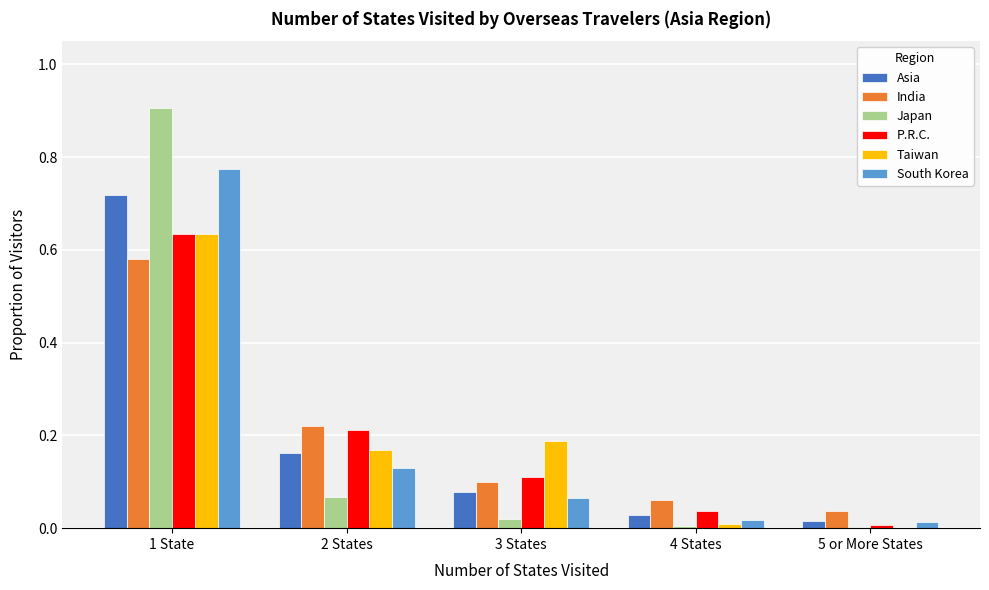

What is the maximum value for Japan?

0.9